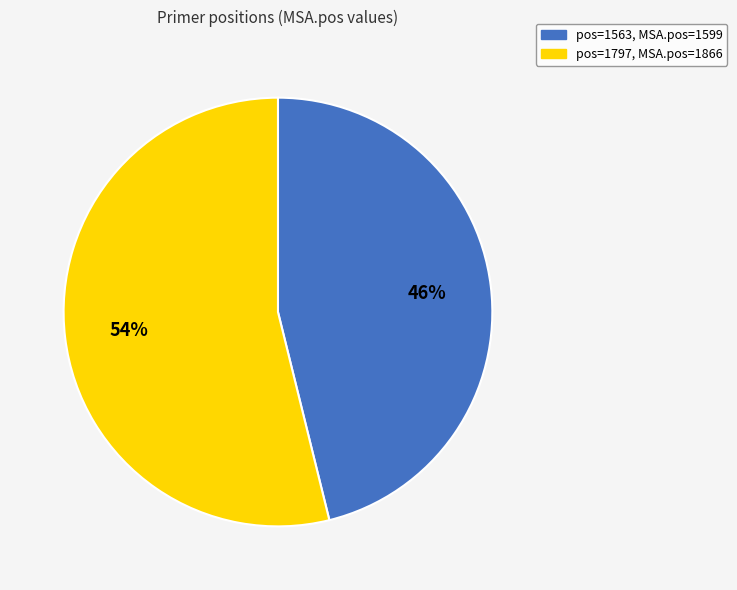

To the nearest percent, what is the average slice percentage?

50%